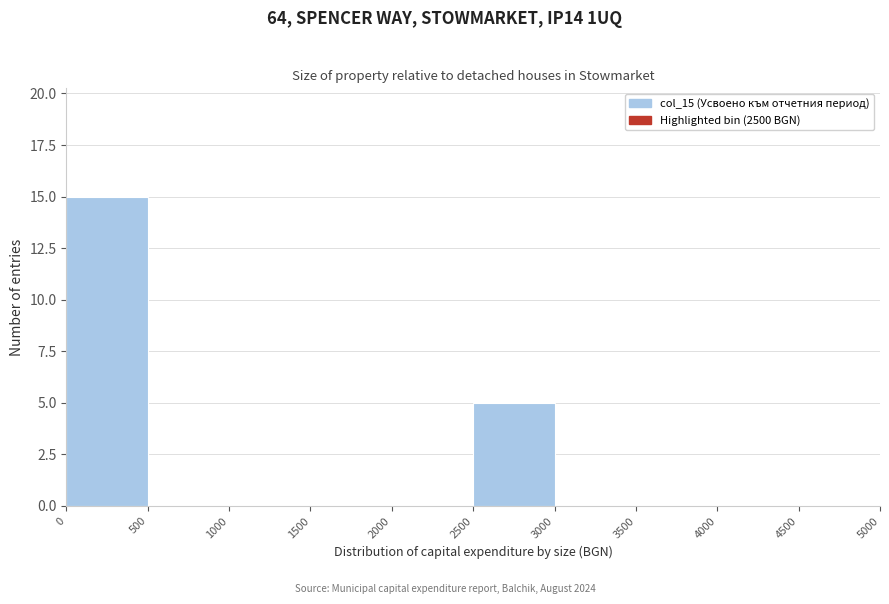

Reading left to right, list every bar in this chart as the range it spans on the x-axis followed by its height. The values are not printed on the chart, so give them approximately, as read against the axis.

0 to 500: 15
500 to 1000: 0
1000 to 1500: 0
1500 to 2000: 0
2000 to 2500: 0
2500 to 3000: 5
3000 to 3500: 0
3500 to 4000: 0
4000 to 4500: 0
4500 to 5000: 0